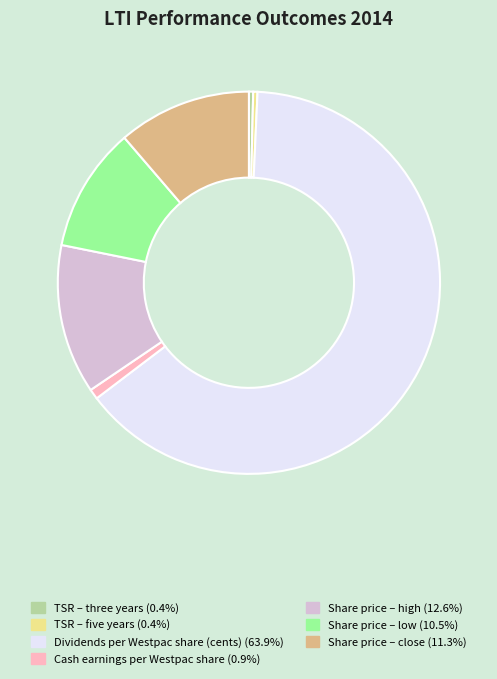

What is the majority slice?

Dividends per Westpac share (cents)